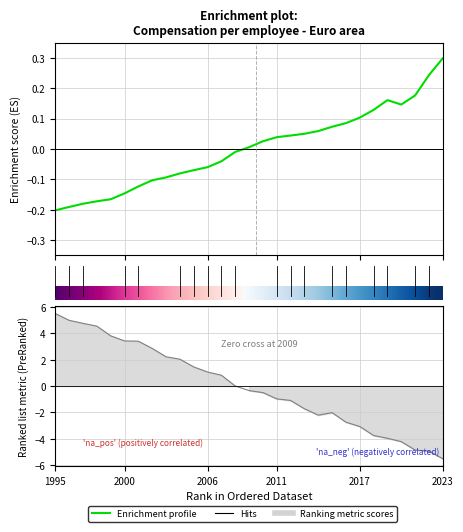

How many lines are shown in the chart?

1